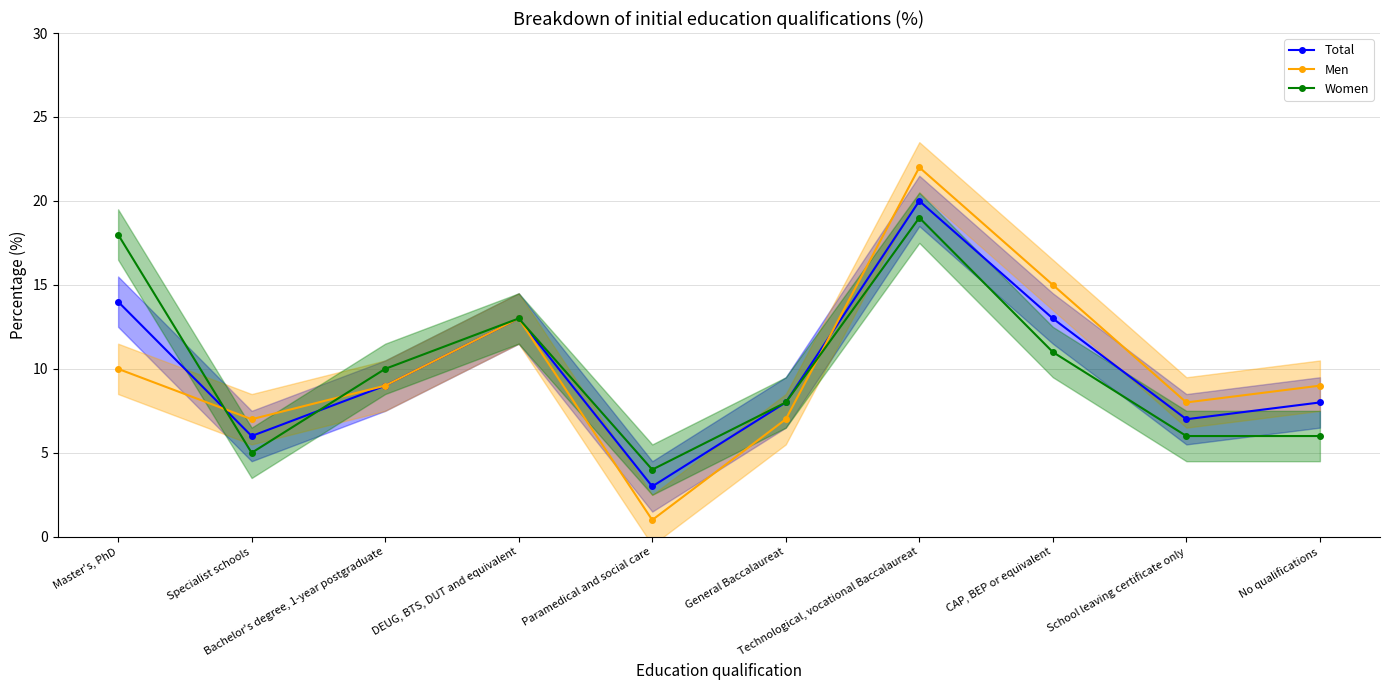

How many data points does each series have?

10